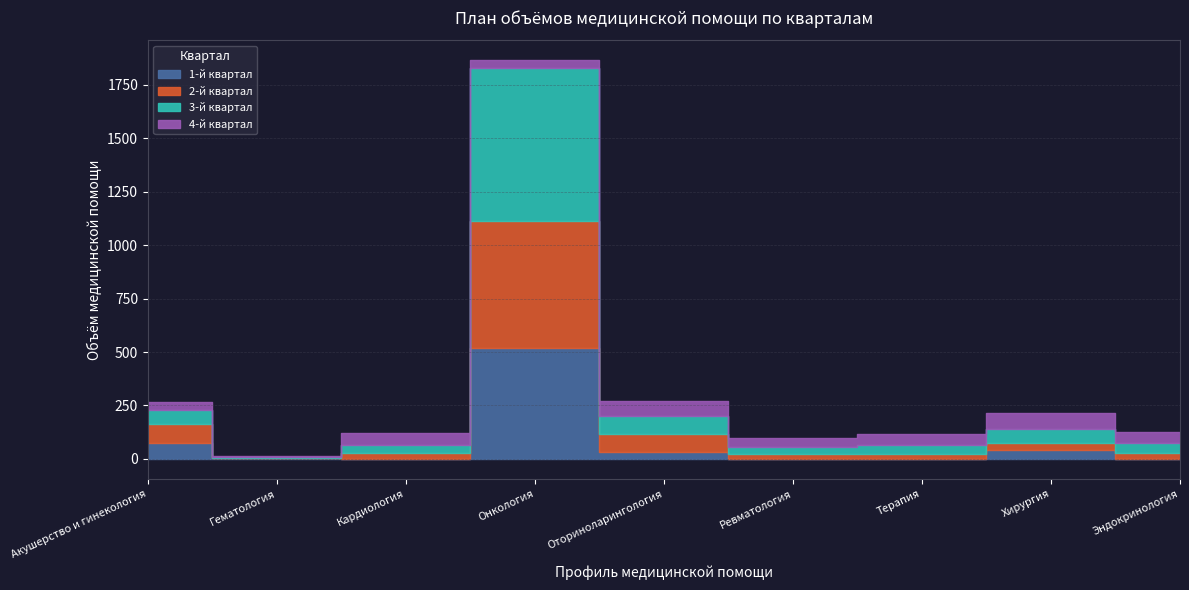

What is the greatest value displayed?

720